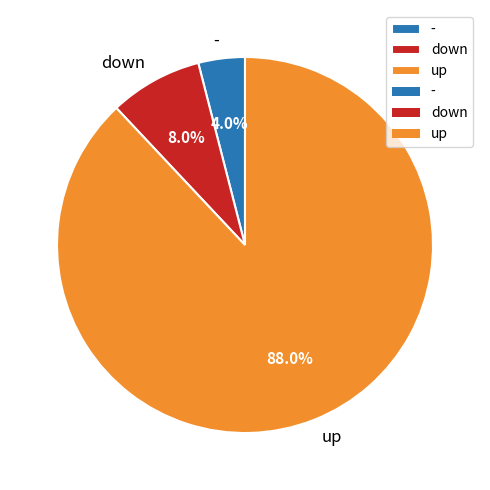

Which category accounts for the majority?

up